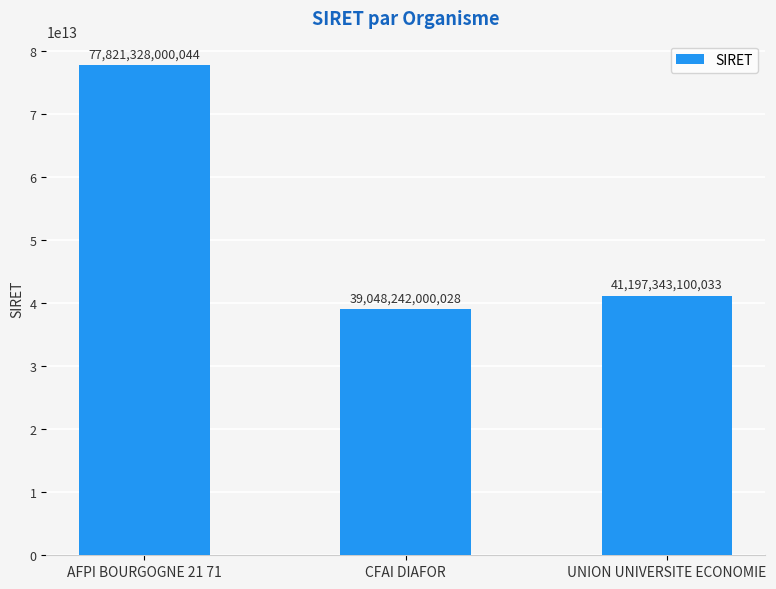

At which category does the chart reach its minimum across all series?

CFAI DIAFOR